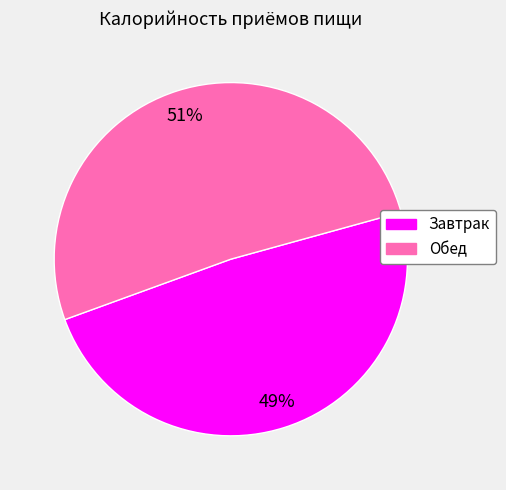

Is the sum of Обед and Завтрак greater than half?

Yes